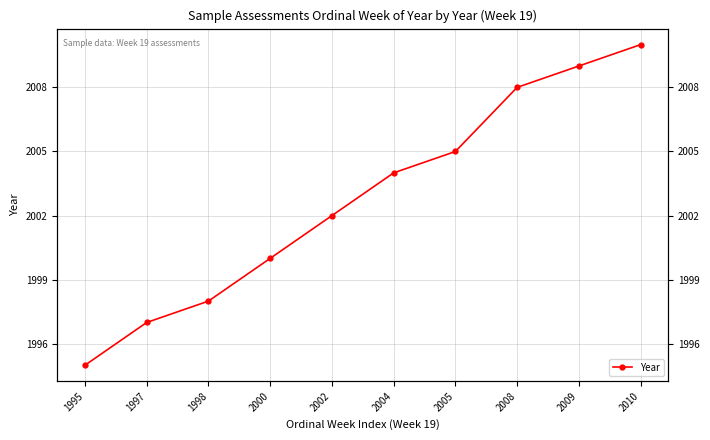

Is it true that the value at 2004 is 2004?

True